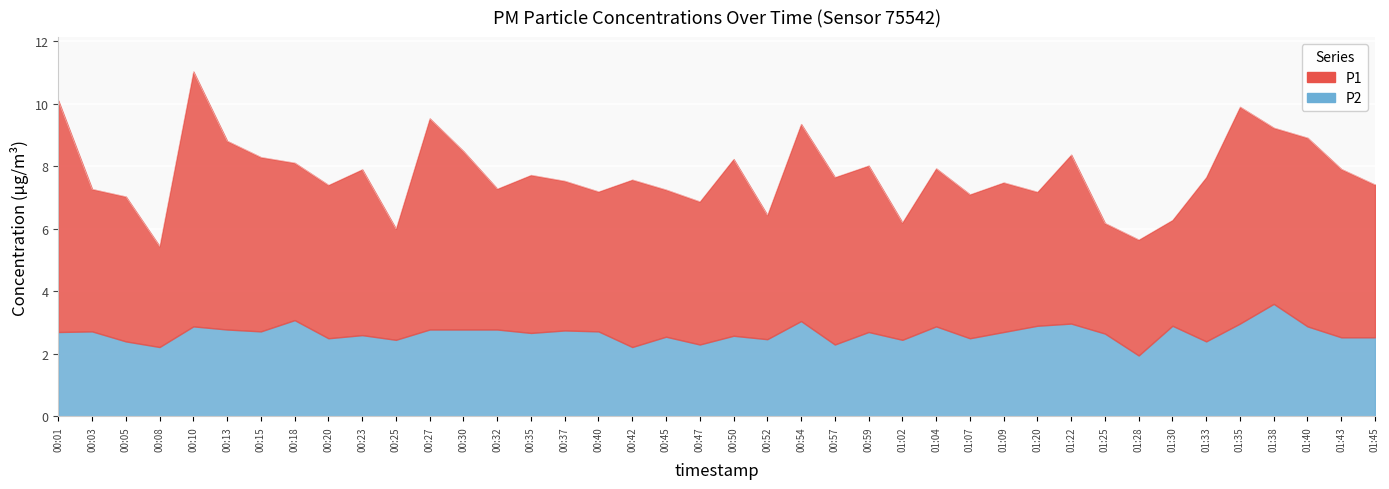

What is the spread (max minus min) of values at 00:57?

3.0